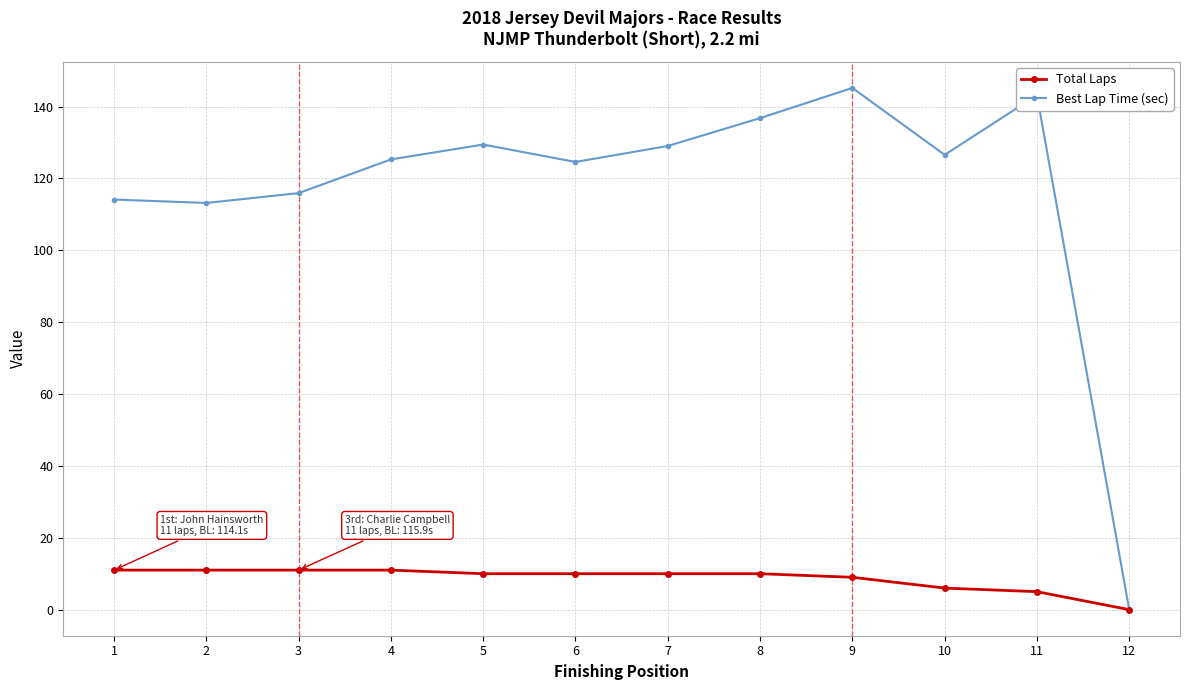

What is the value of the Best Lap Time (sec) point at the 11th from the left?

143.2